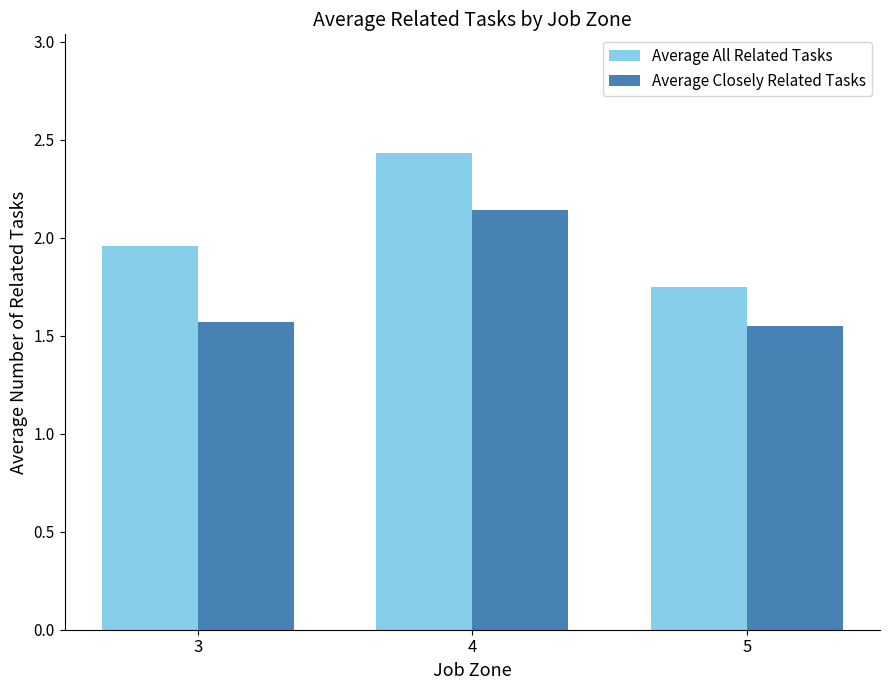

What is the sum of the Average Closely Related Tasks values at 4 and 5?

3.7